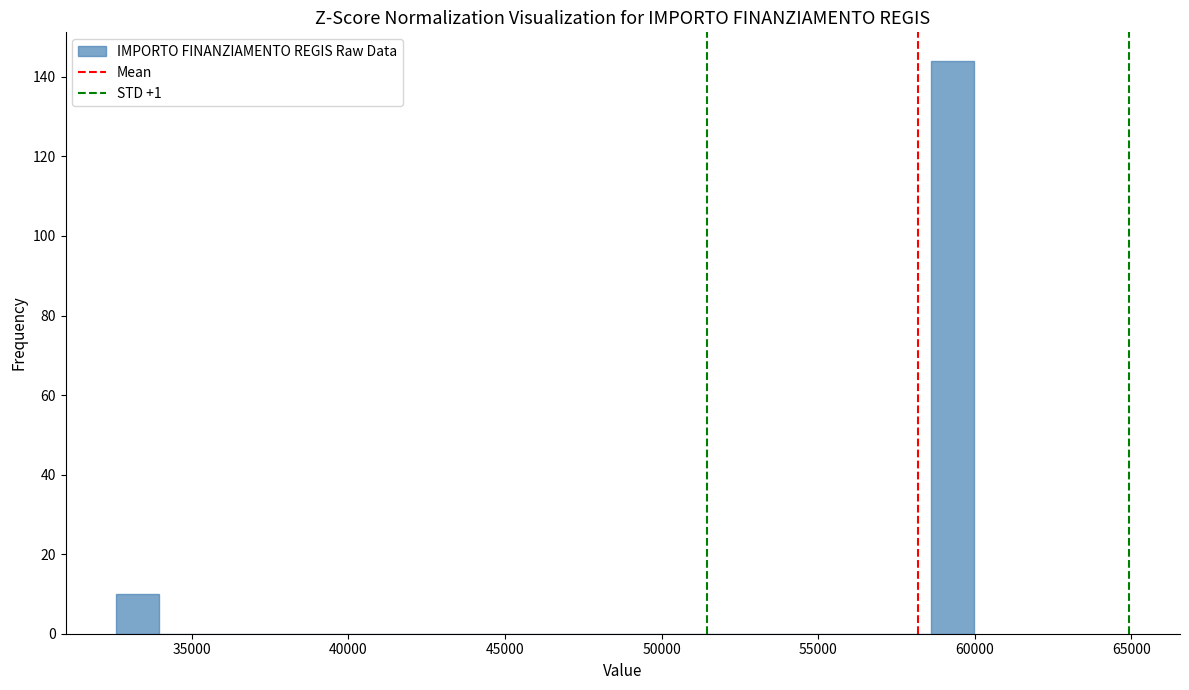

Read against the x-axis, roughly where is the centre of the tallest bar?

59500